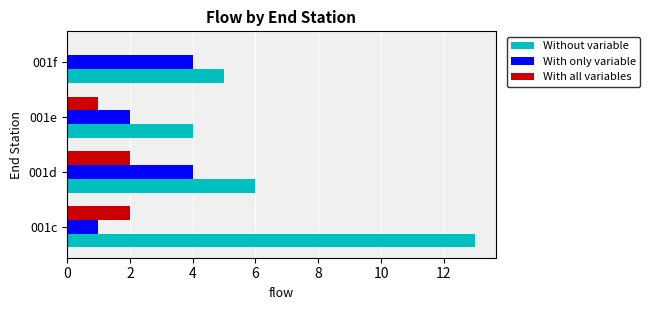

True or false: Without variable has a value of 2 at 001e.

False